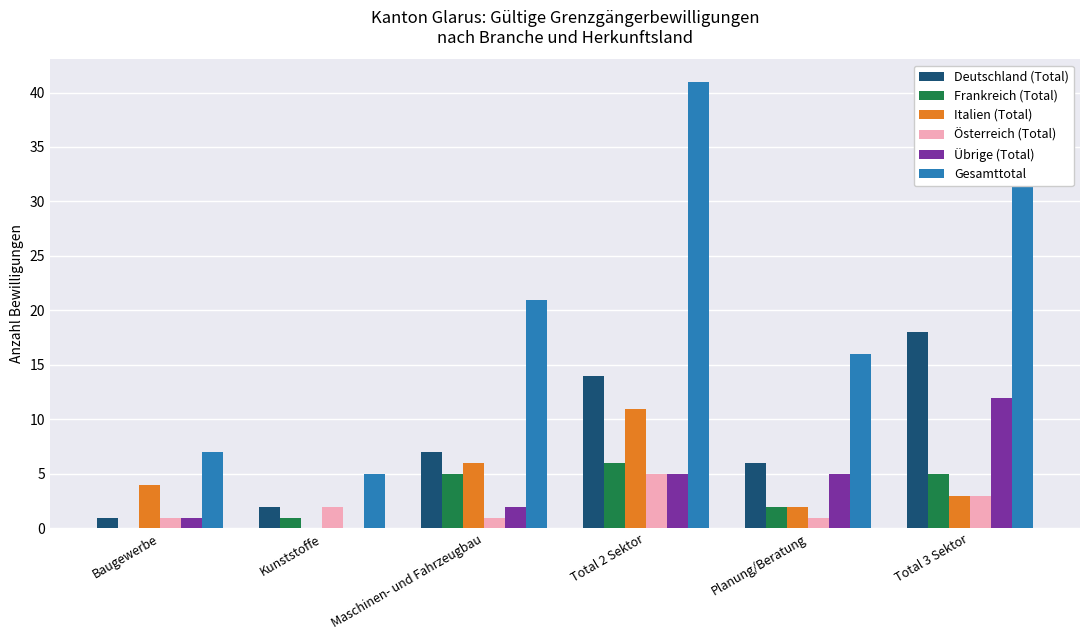

At Total 3 Sektor, list the series in order from smallest to largest.

Italien (Total), Österreich (Total), Frankreich (Total), Übrige (Total), Deutschland (Total), Gesamttotal